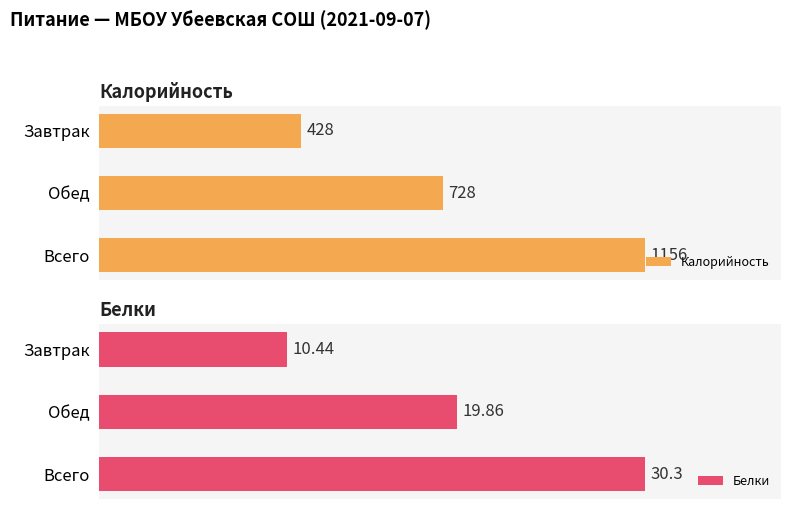

What are all the series names shown in the legend?

Калорийность, Белки